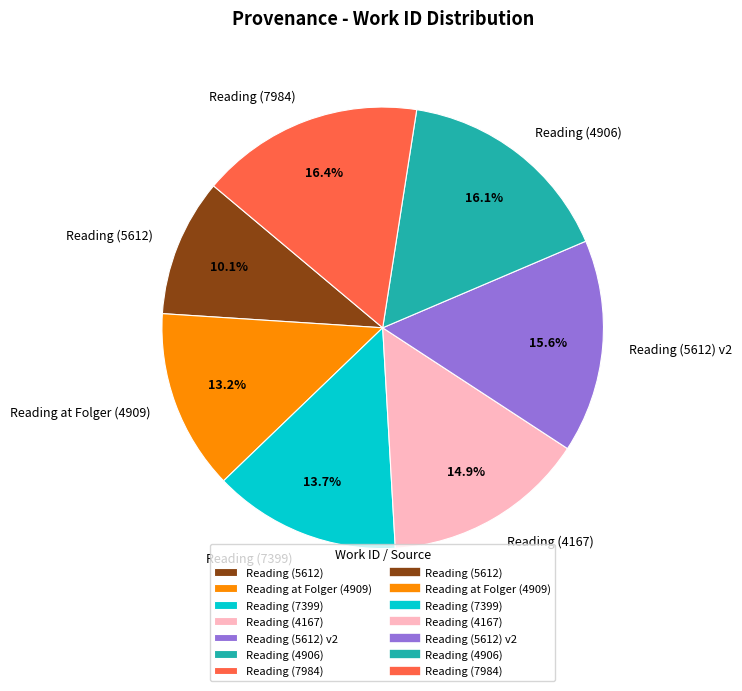

How much of the chart is everything except Reading (4167)?

85.1%